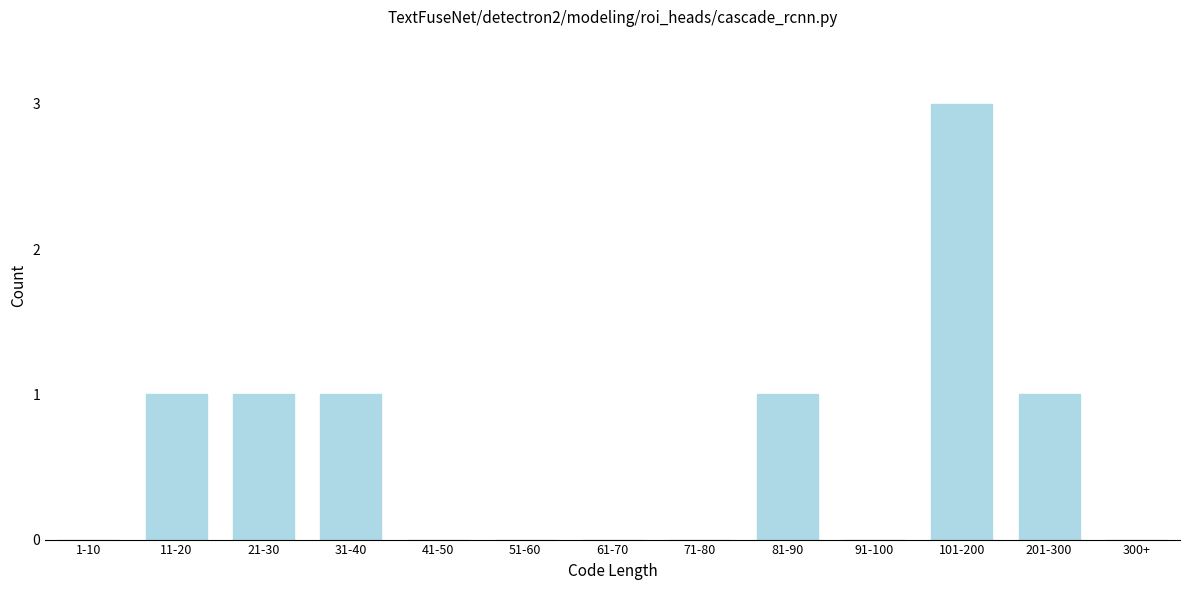

Reading left to right, list all the values displayed in this chart.

1-10=0	11-20=1	21-30=1	31-40=1	41-50=0	51-60=0	61-70=0	71-80=0	81-90=1	91-100=0	101-200=3	201-300=1	300+=0